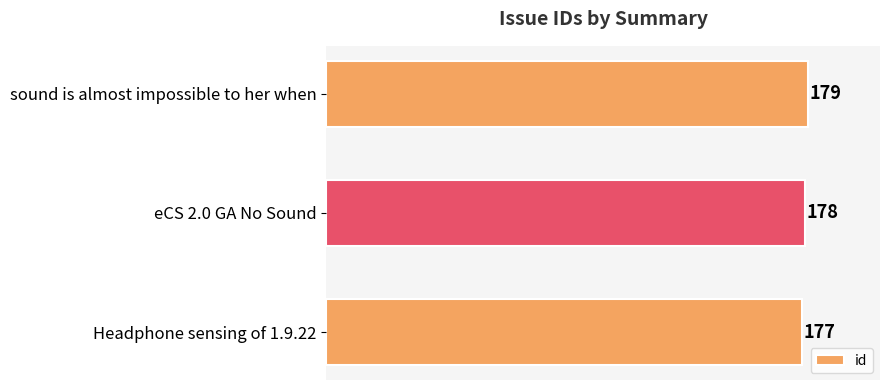

Reading top to bottom, extract all data points from this chart.

179	178	177